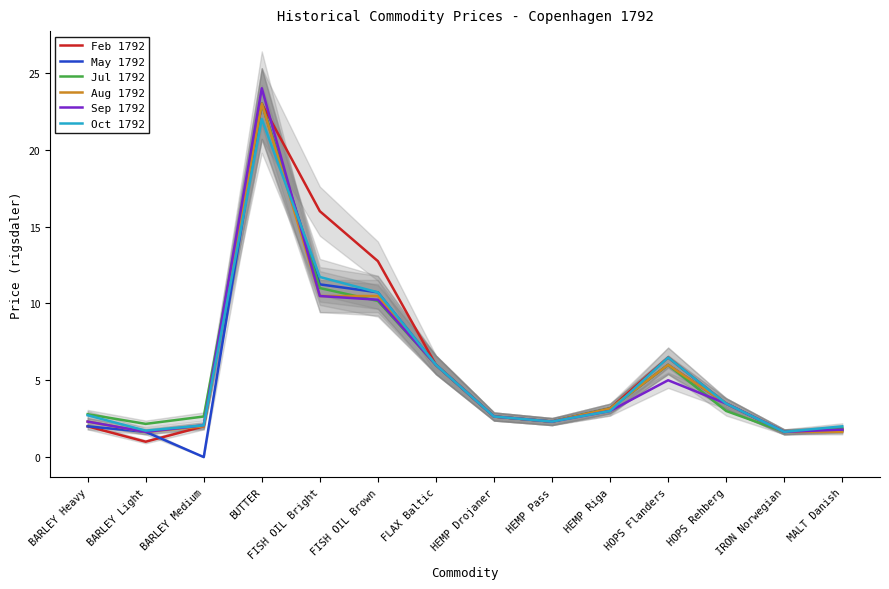

Rank the categories by Aug 1792 value from highest to lowest.

BUTTER, FISH OIL Bright, FISH OIL Brown, FLAX Baltic, HOPS Flanders, HOPS Rehberg, HEMP Riga, HEMP Drojaner, BARLEY Heavy, HEMP Pass, BARLEY Medium, BARLEY Light, IRON Norwegian, MALT Danish